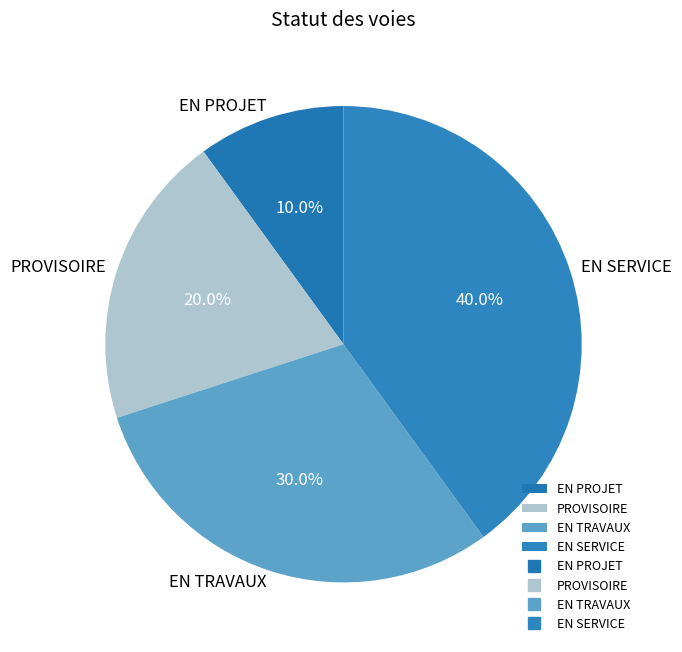

Which slice is the largest?

EN SERVICE